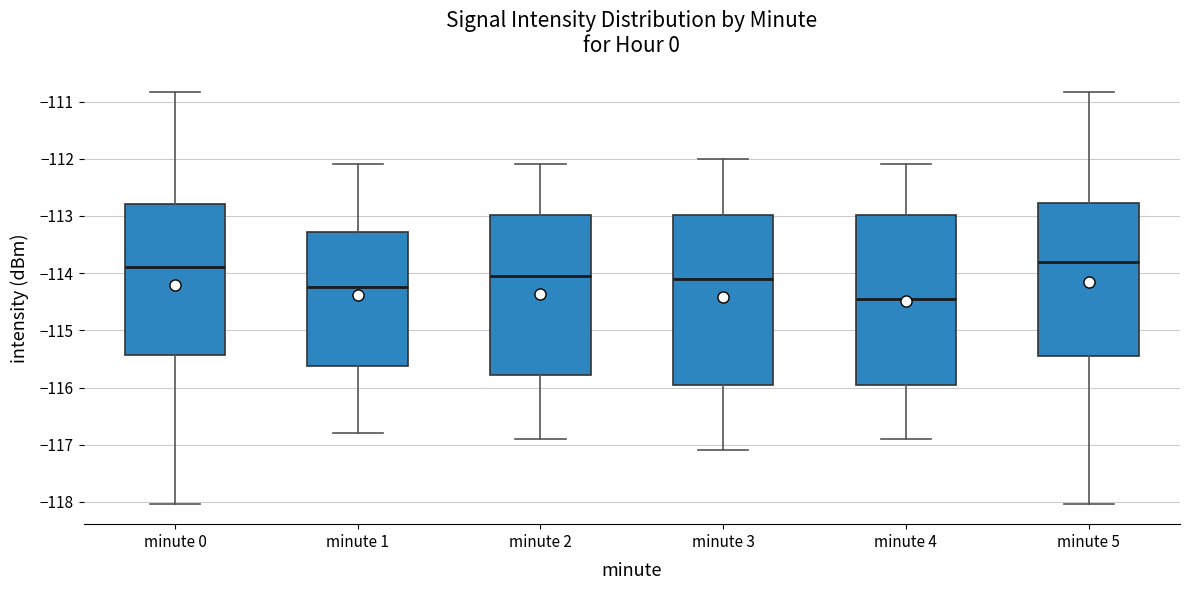

Where is the upper edge of the box for minute 3 on the y-axis? The values are not printed on the chart, so give them approximately, as read against the axis.

-113.0